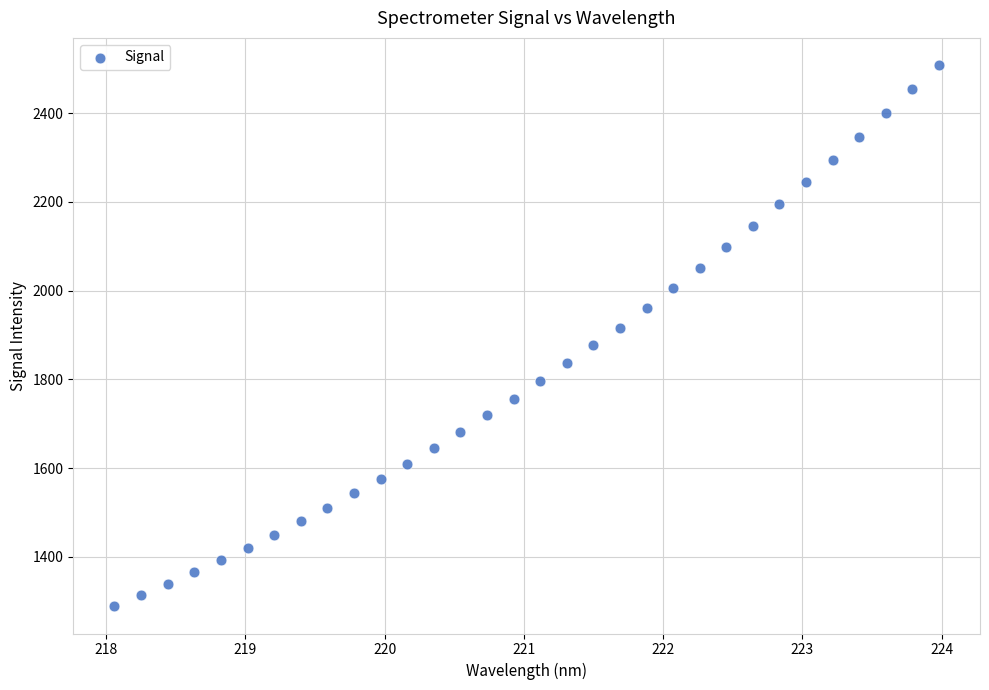

What is the range of Y values (max minus min)?

1220.5